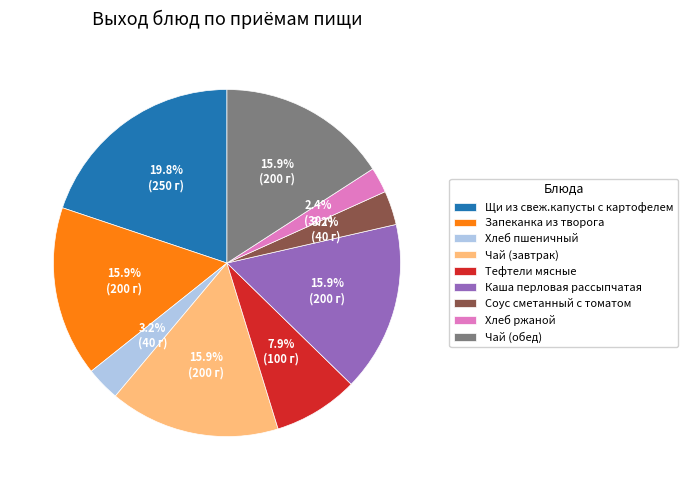

Is there any slice that represents more than half of the pie?

No